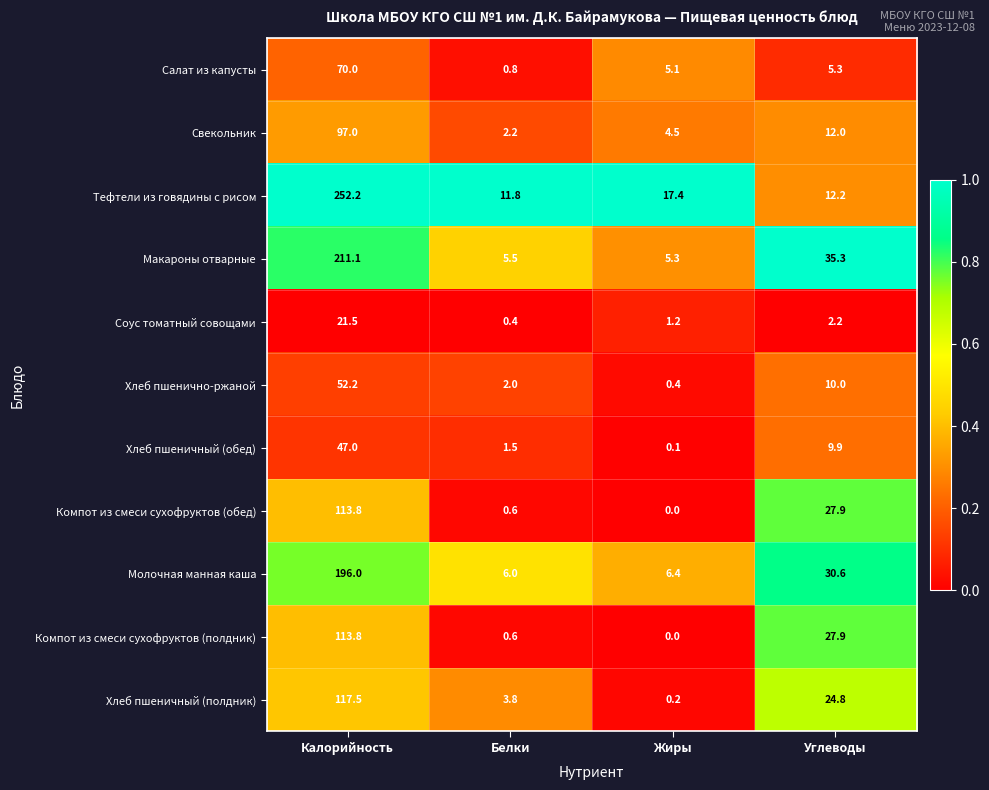

What is the spread (max minus min) of values at Калорийность?

230.7